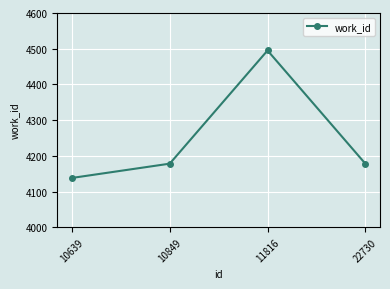

How many distinct data groups are displayed?

1